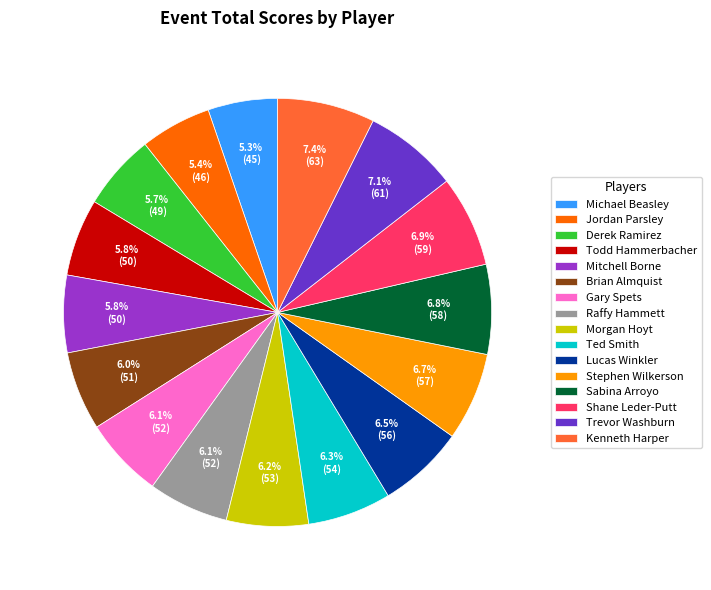

True or false: Trevor Washburn accounts for 7% of the total.

True